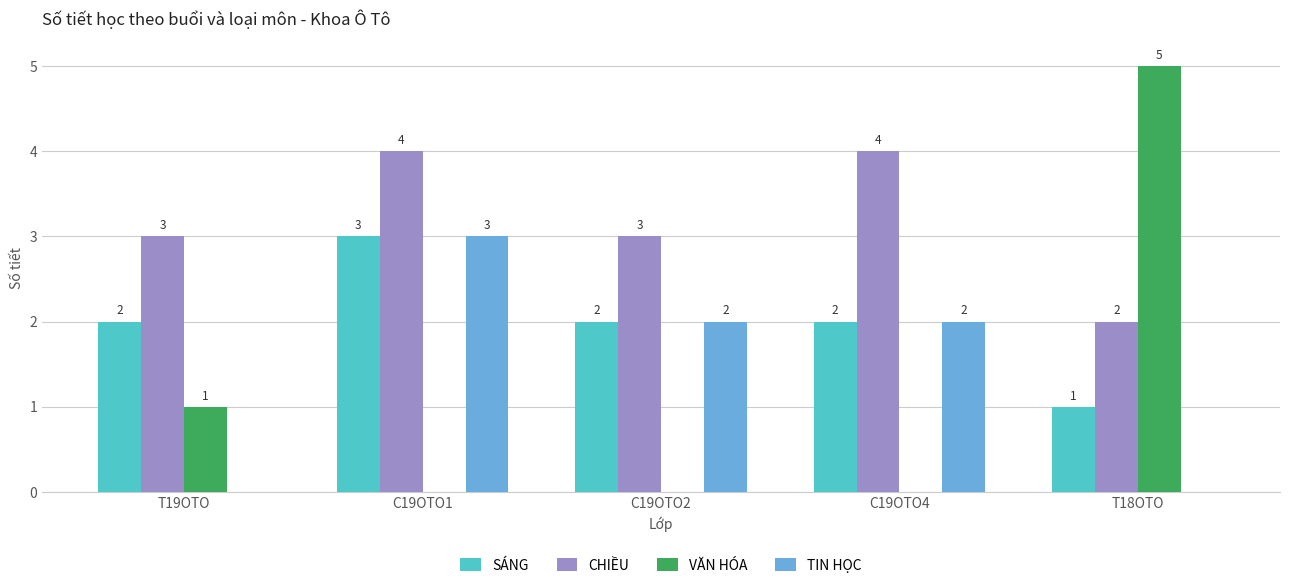

Between T19OTO and C19OTO4, which series saw the biggest shift?

TIN HỌC